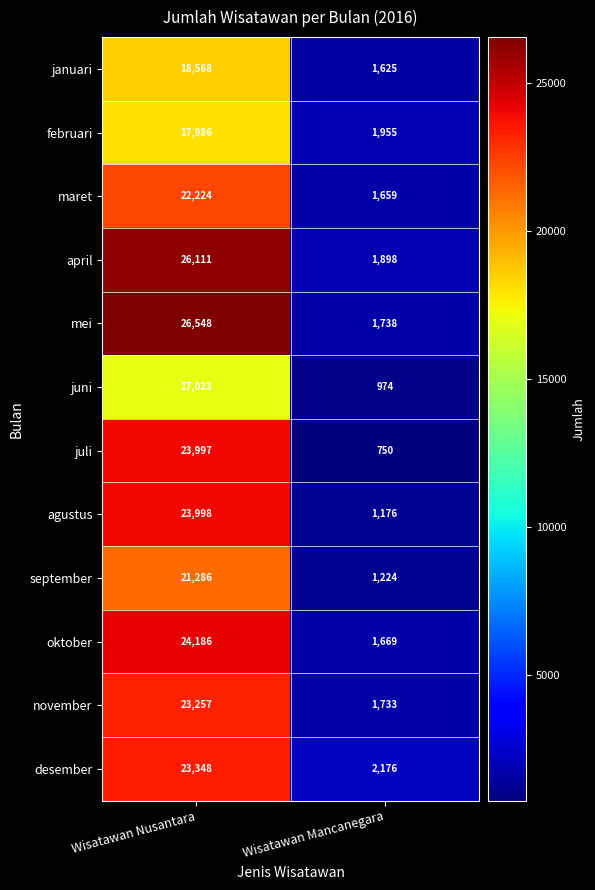

What is the difference between the desember values at Wisatawan Mancanegara and Wisatawan Nusantara?

21172